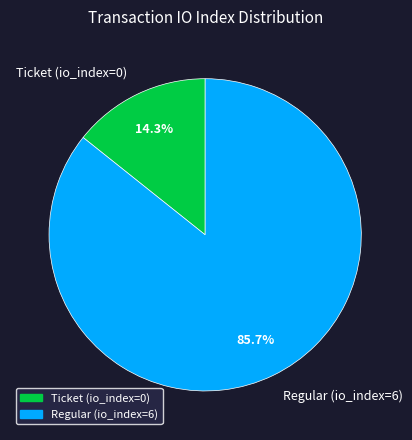

Which slice represents more than half of the pie?

Regular (io_index=6)